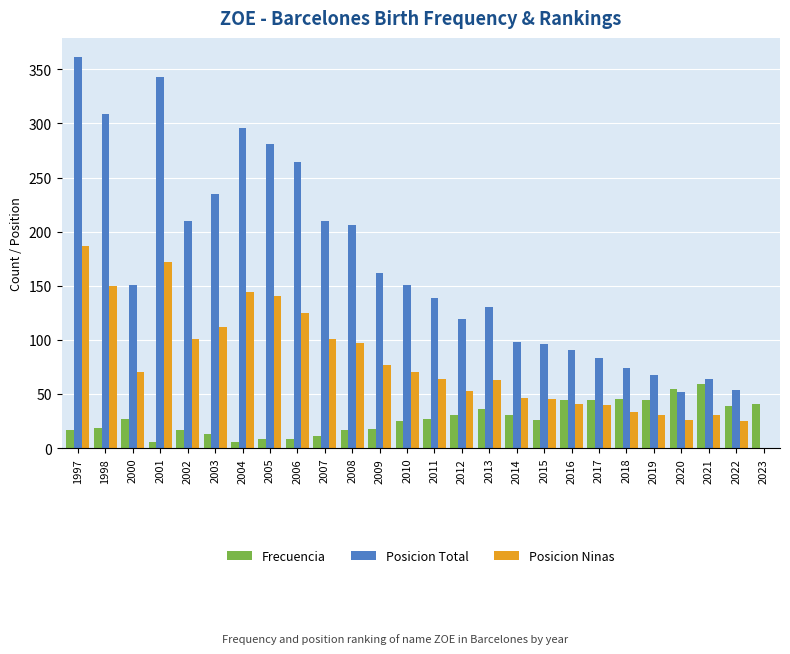

What is the maximum value shown in the chart?

361